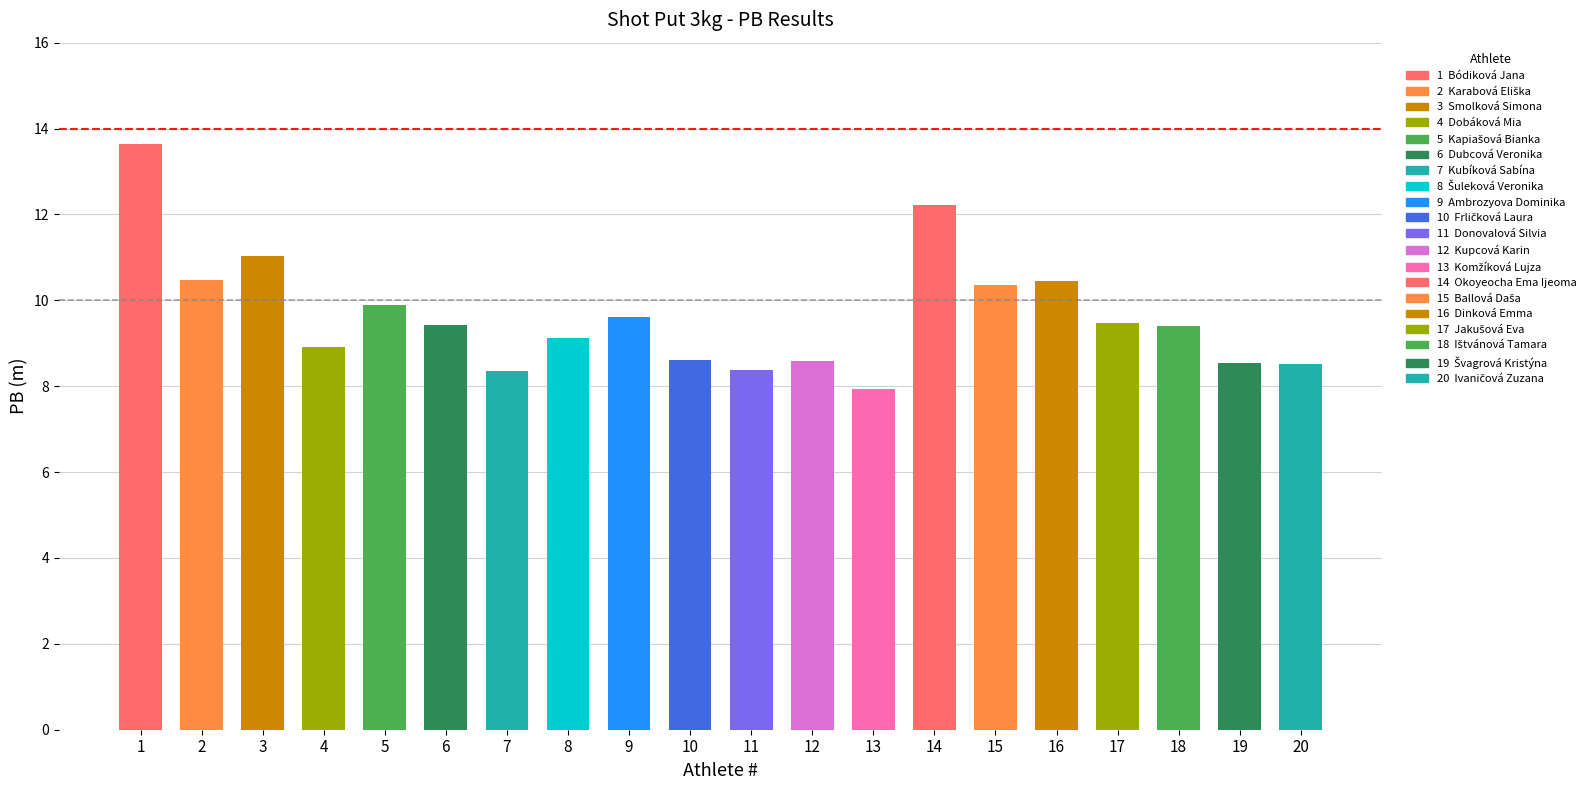

Where does the data first go above 9?

Bódiková Jana